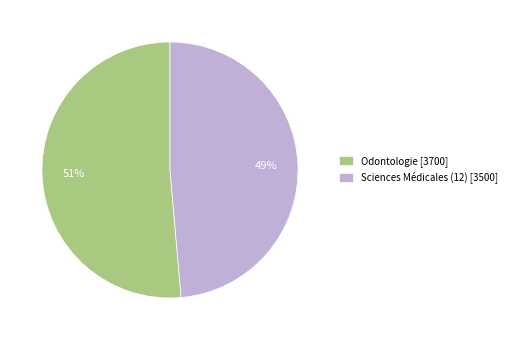

Rank the categories by value from highest to lowest.

Odontologie, Sciences Médicales (12)